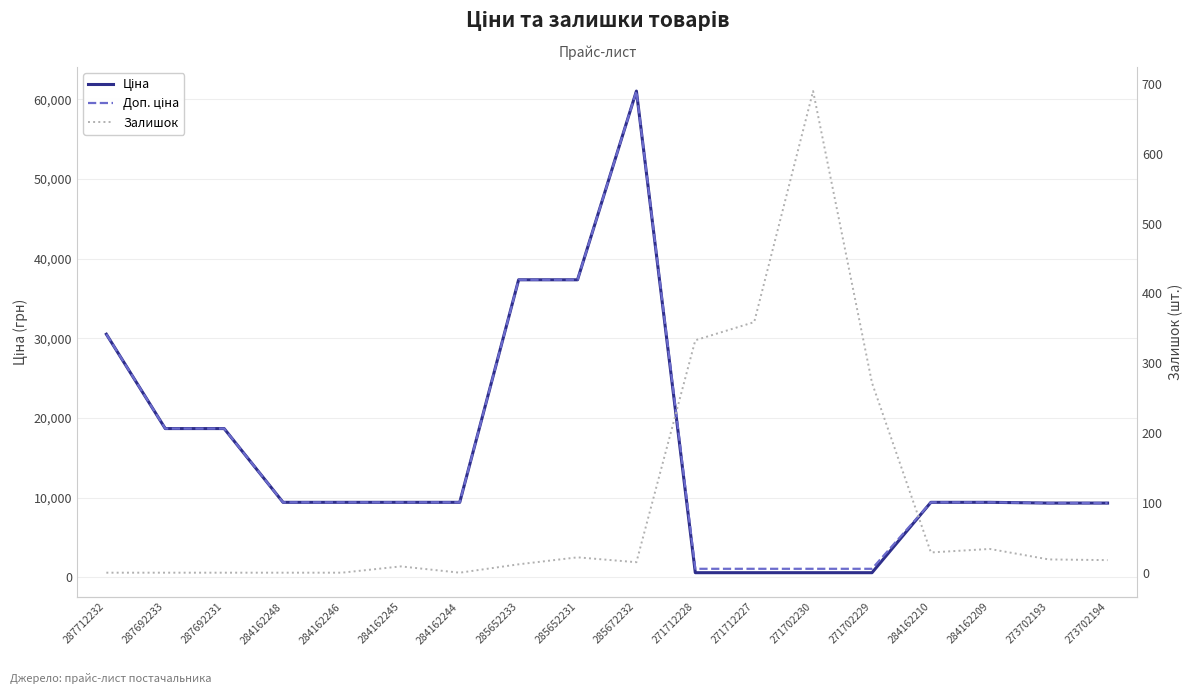

Which series has the largest total across all categories?

Доп. ціна